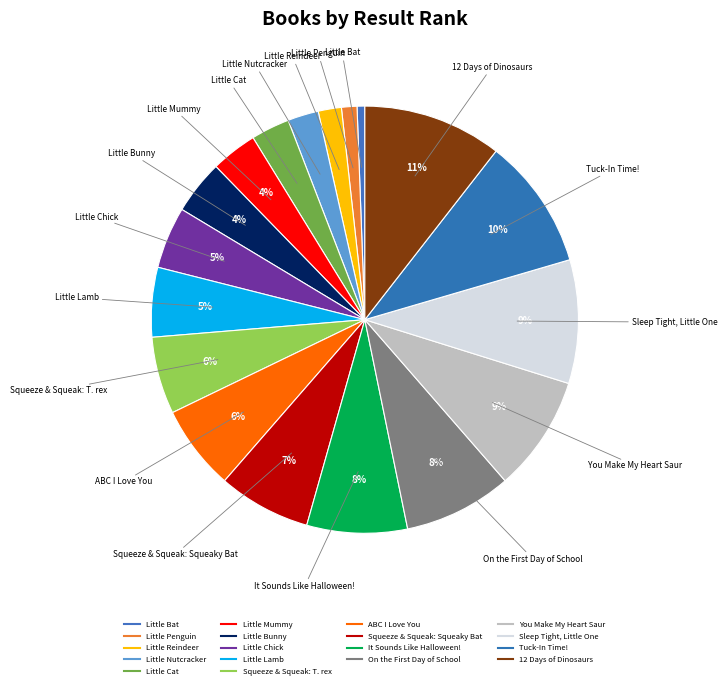

What percentage do Squeeze & Squeak: T. rex and Little Mummy together represent?

9.4%